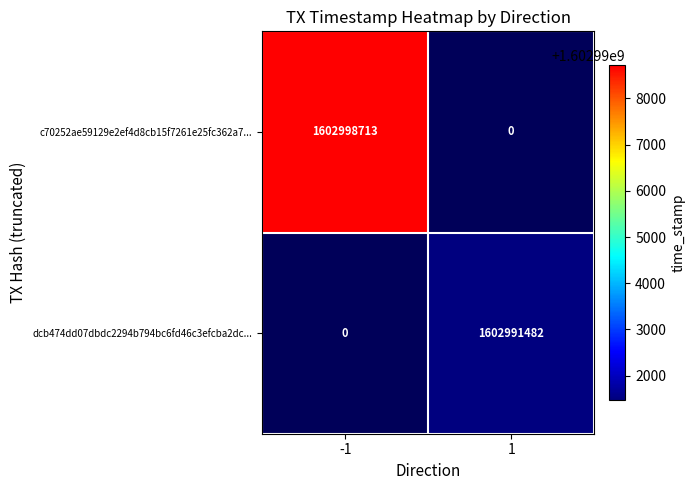

Reading left to right, extract all data points from this chart.

c70252ae59129e2ef4d8cb15f7261e25fc362a7...: 1602998713	0
dcb474dd07dbdc2294b794bc6fd46c3efcba2dc...: 0	1602991482